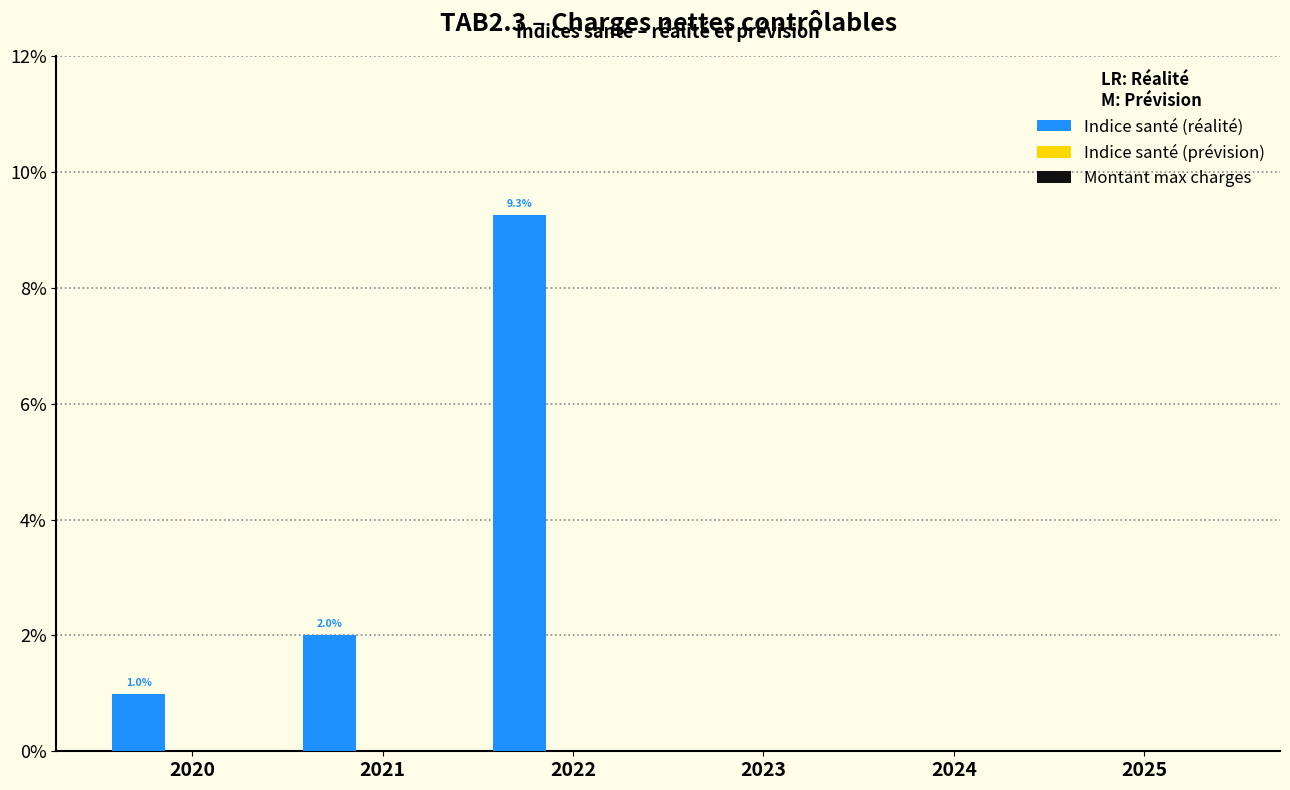

Are the bars horizontal?

No